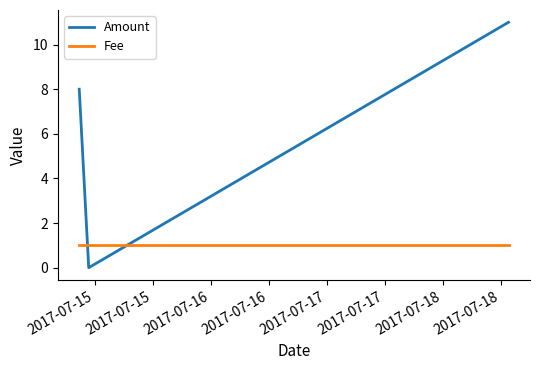

Which series has the largest range (max minus min)?

Amount